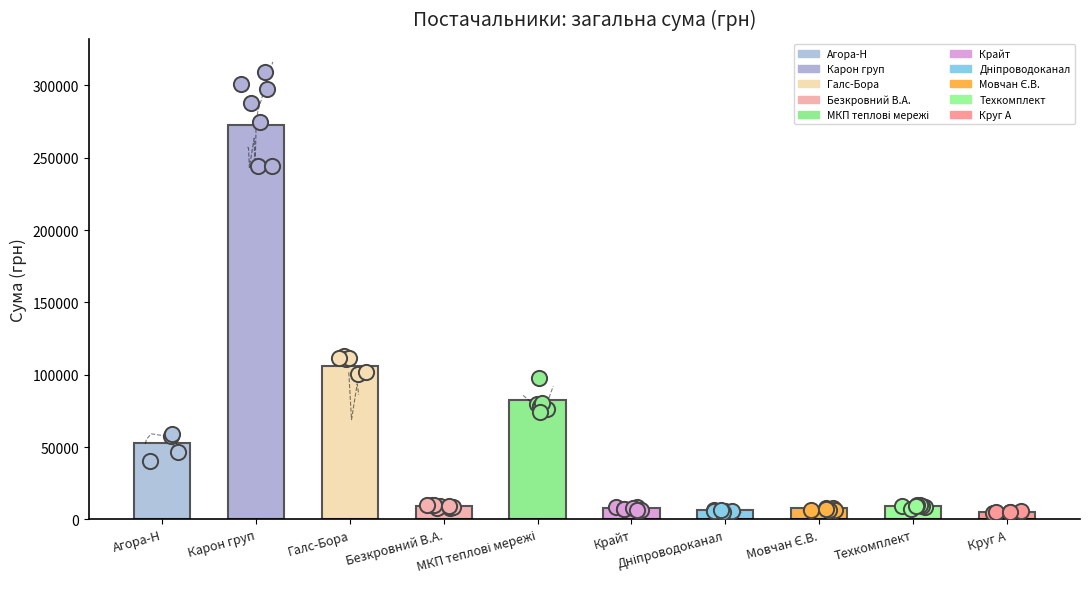

What is the change in value from Галс-Бора to Крайт?

-98416.5